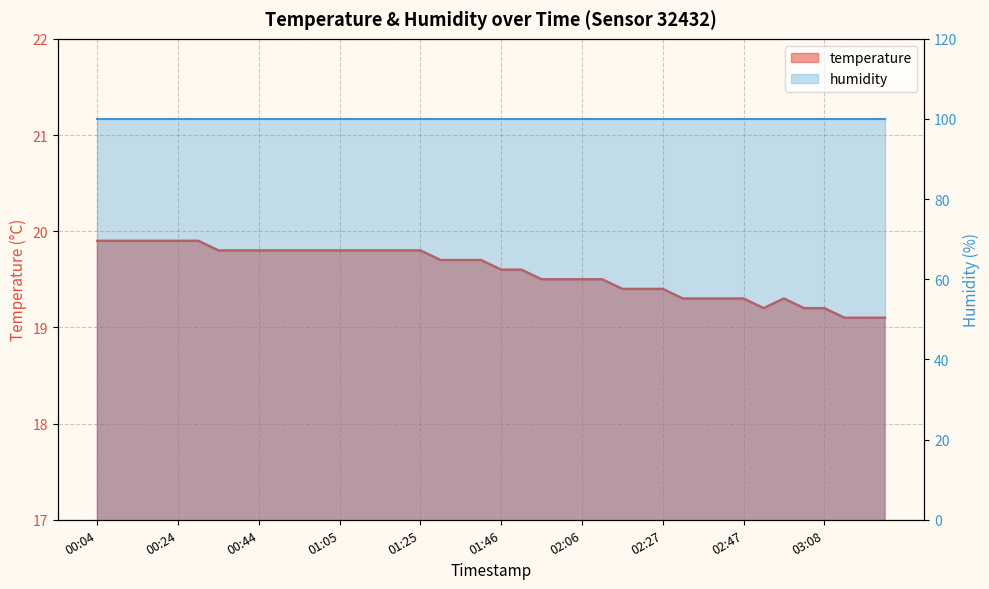

How many interior local valleys (lower than both neighbors) does the data have?

1